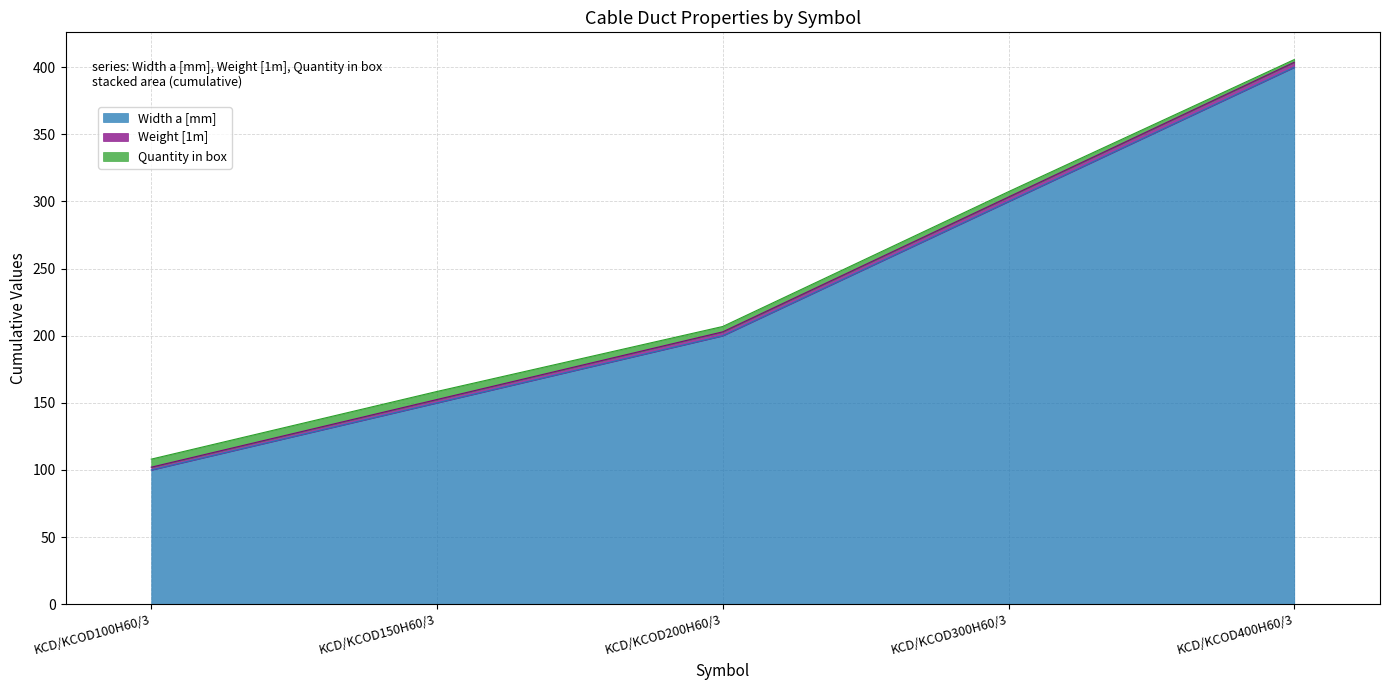

How many lines are shown in the chart?

3